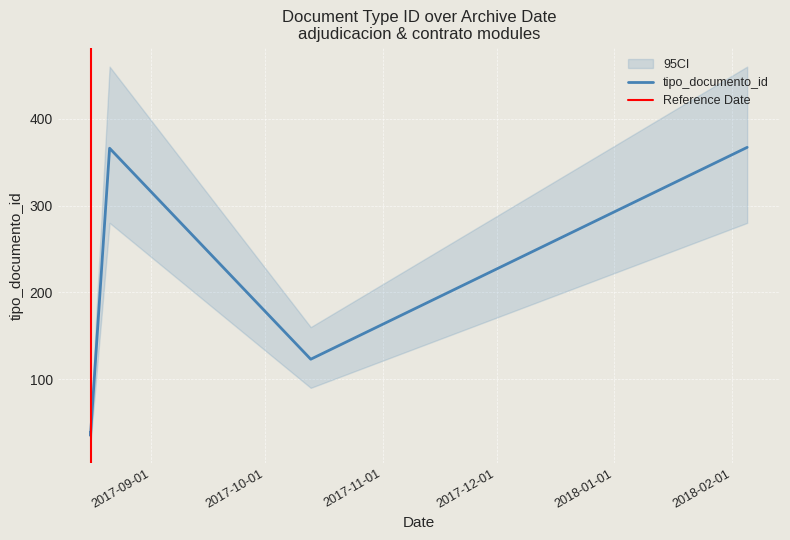

Read the value at 2017-08-16.

37